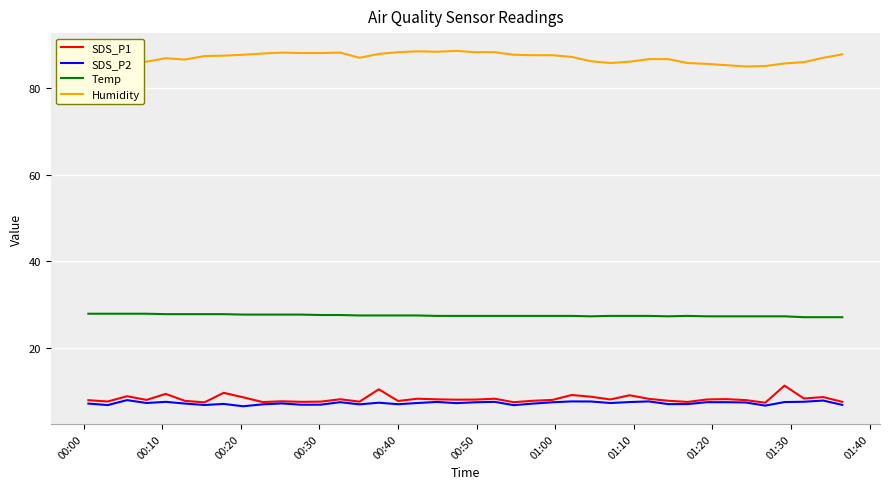

True or false: SDS_P1 and Temp cross at least once.

False